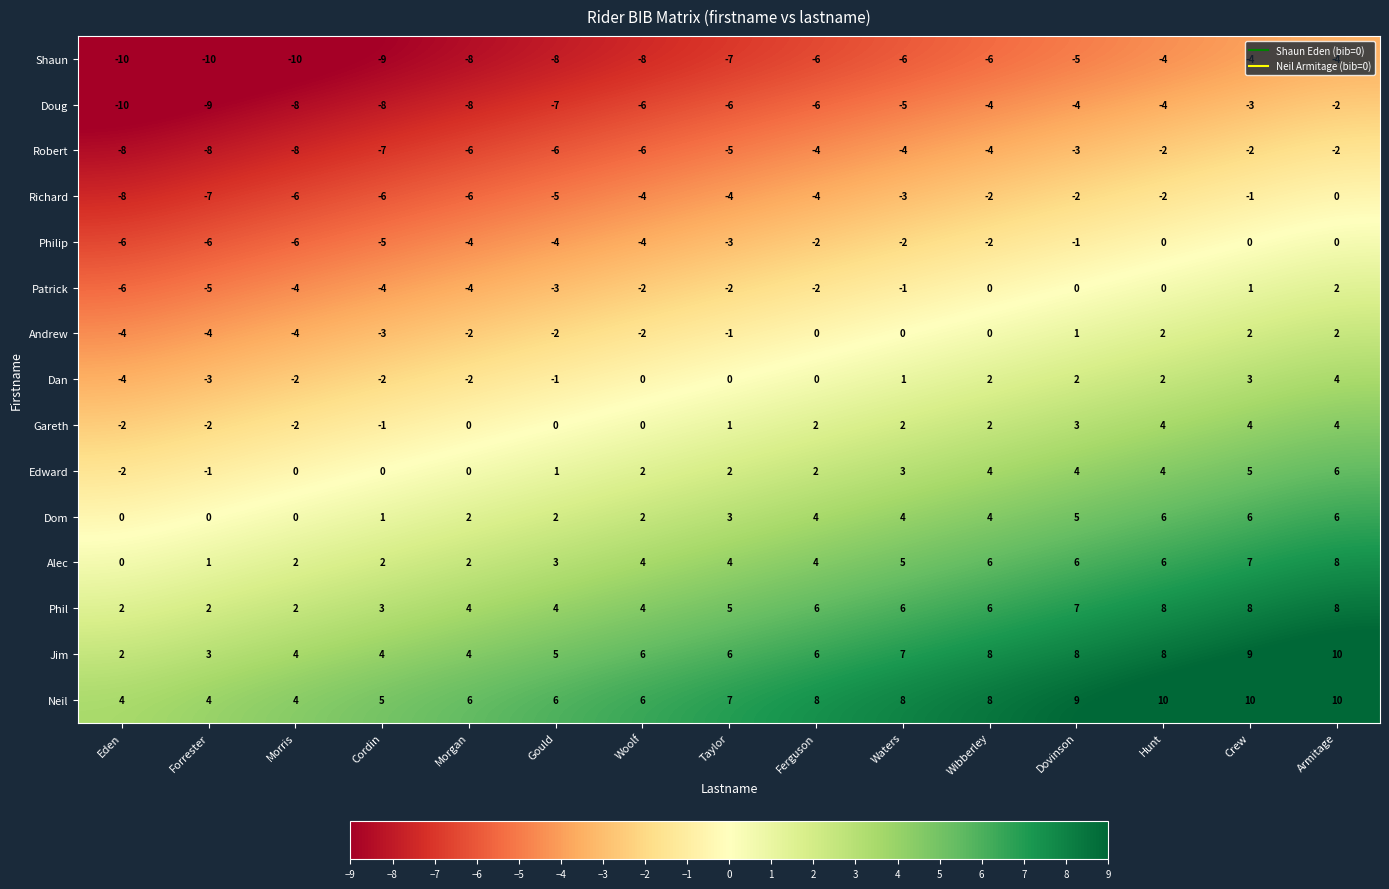

The value of Patrick at Eden is -6. True or false?

True